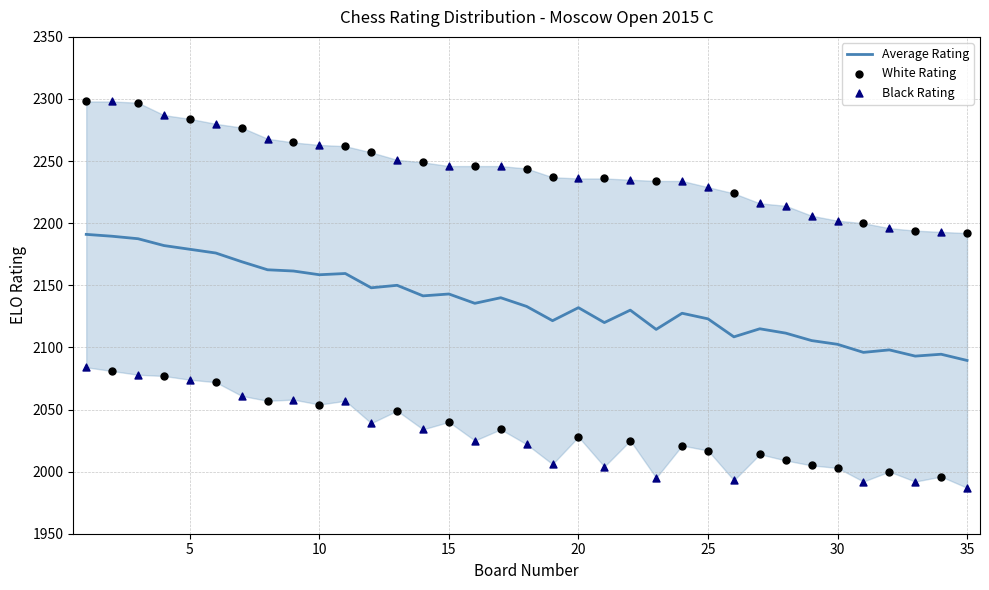

Which series has the largest total across all categories?

Black Rating